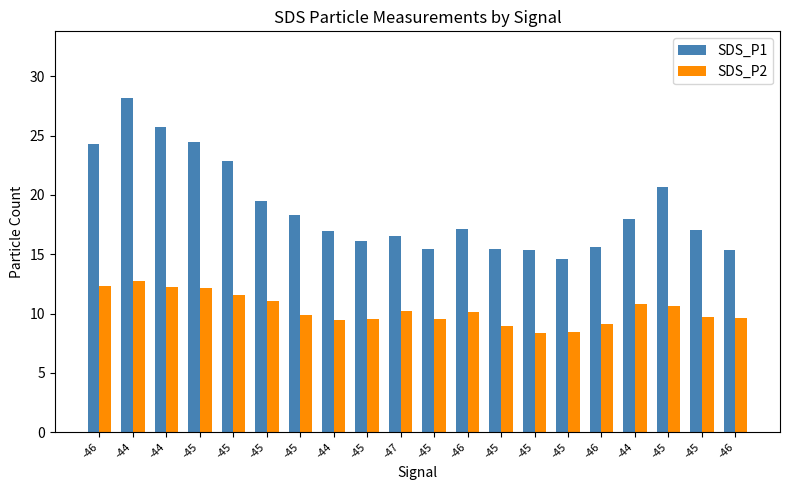

What is the maximum value for SDS_P1?

28.2